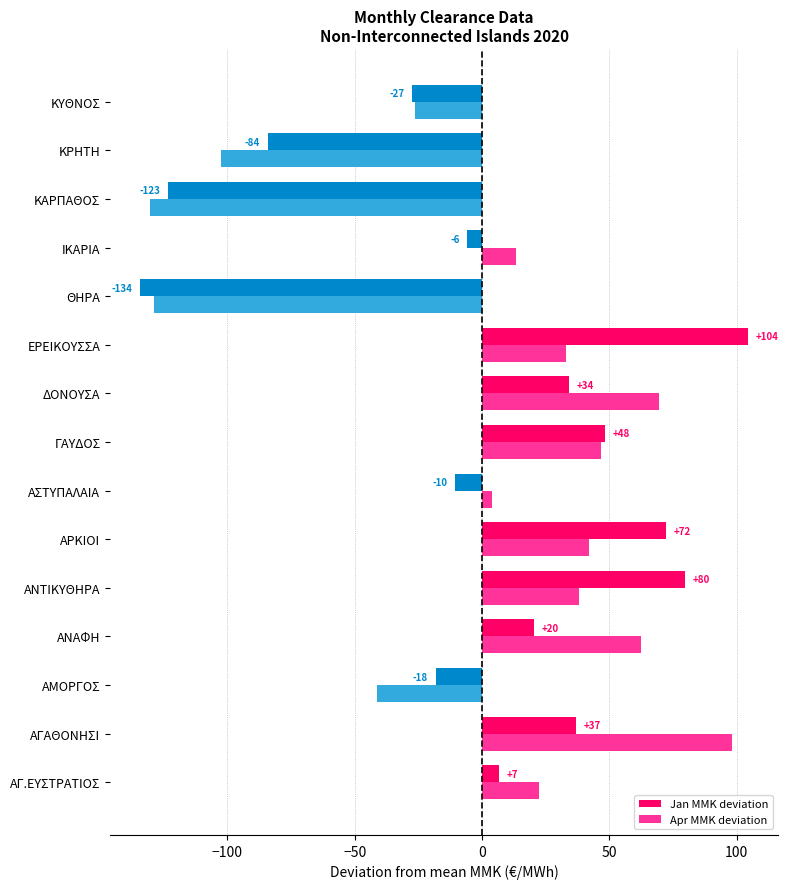

What are all the series names shown in the legend?

Jan MMK deviation, Apr MMK deviation